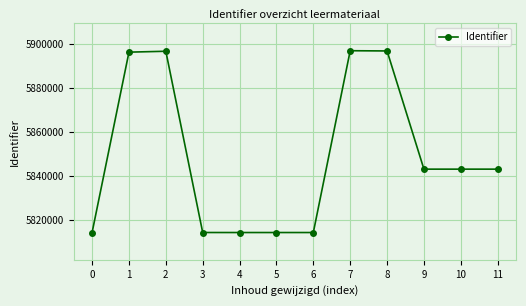

What is the ratio of the value at 6 to the value at 2?

1.0